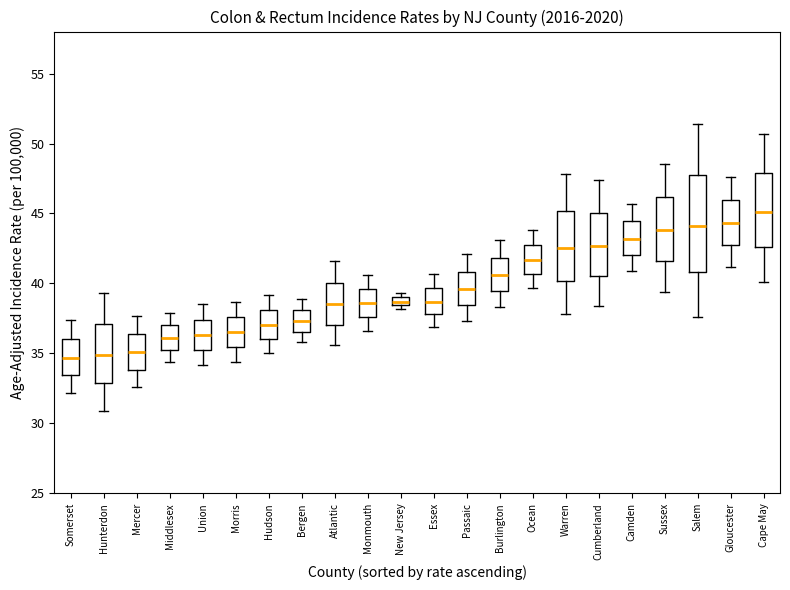

Which box has the highest median line?

Cape May